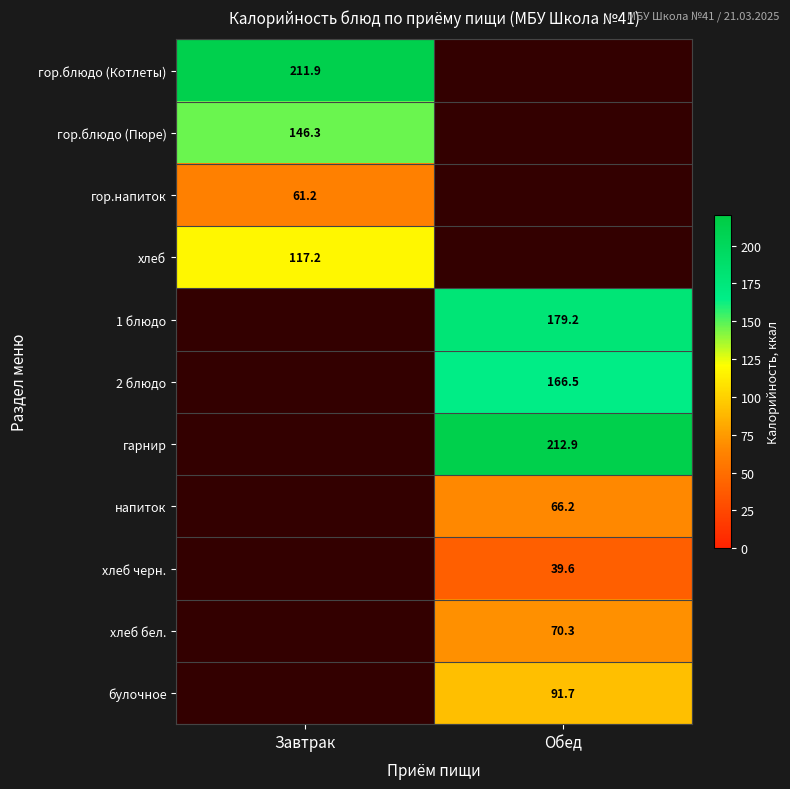

Is the value of гор.блюдо (Котлеты) at Завтрак greater than the value of 1 блюдо at Обед?

Yes